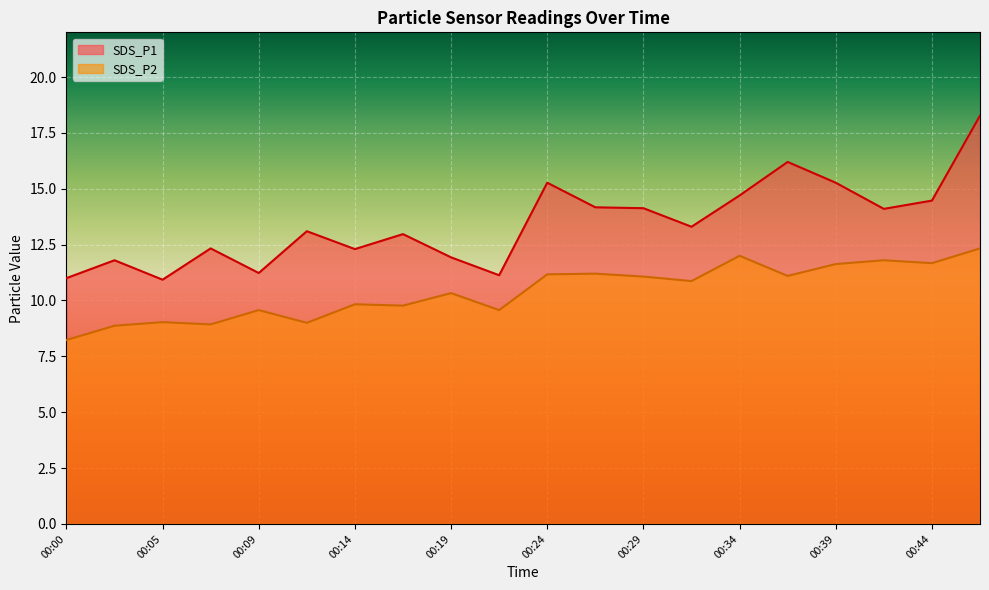

At which label does SDS_P1 reach its minimum?

00:05